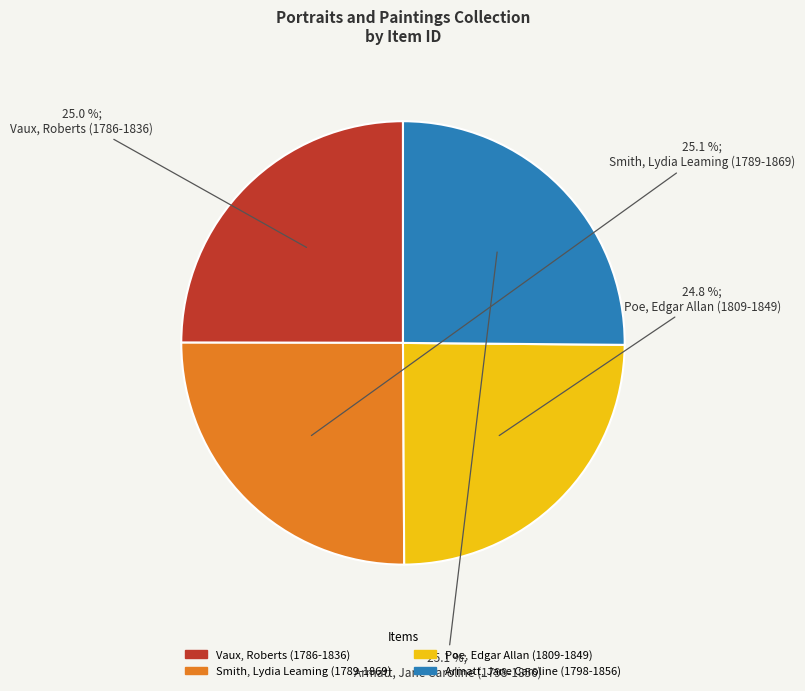

Does Vaux, Roberts (1786-1836) account for over 50% of the chart?

No